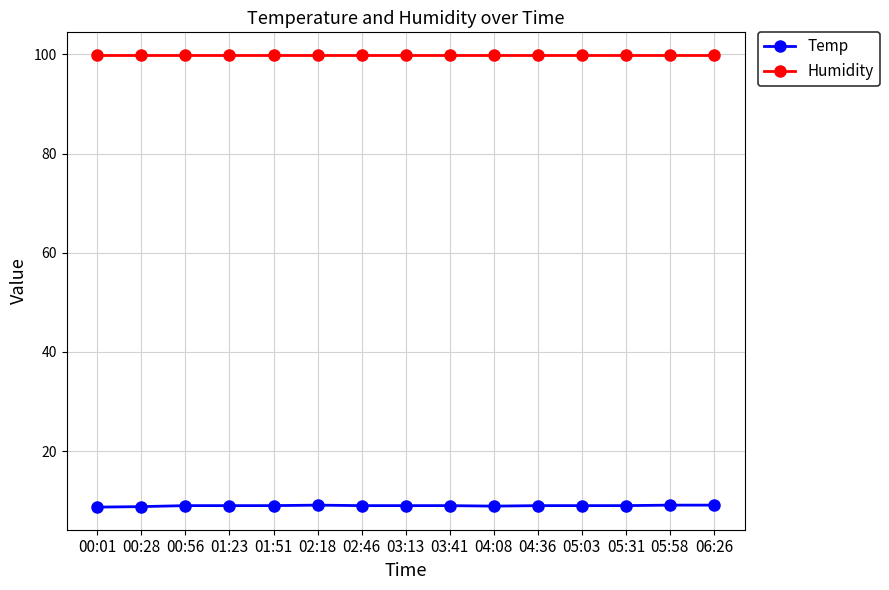

True or false: Temp and Humidity intersect in this chart.

False